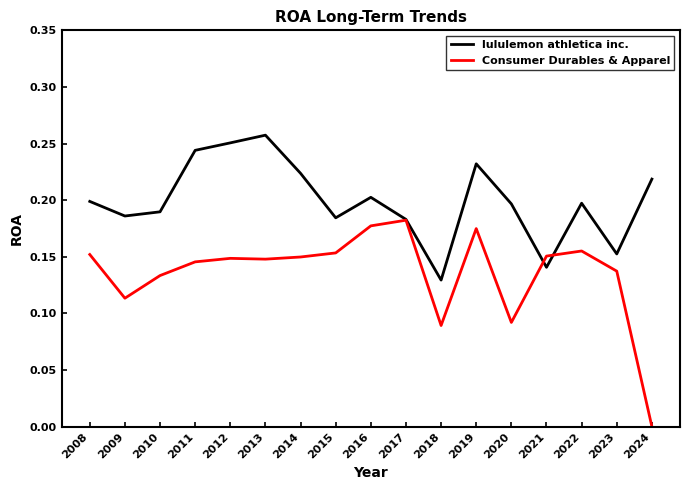

Which series has the largest total across all categories?

lululemon athletica inc.